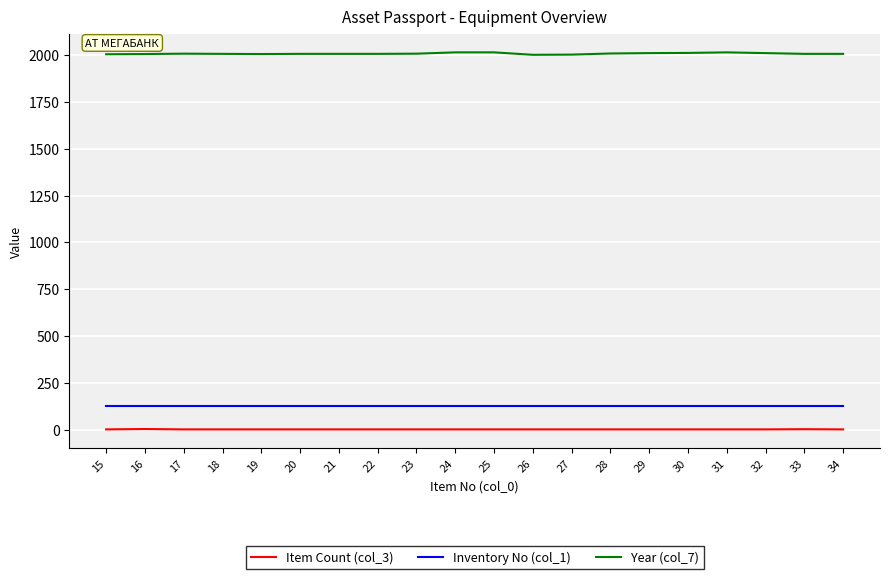

What is the maximum value shown in the chart?

2015